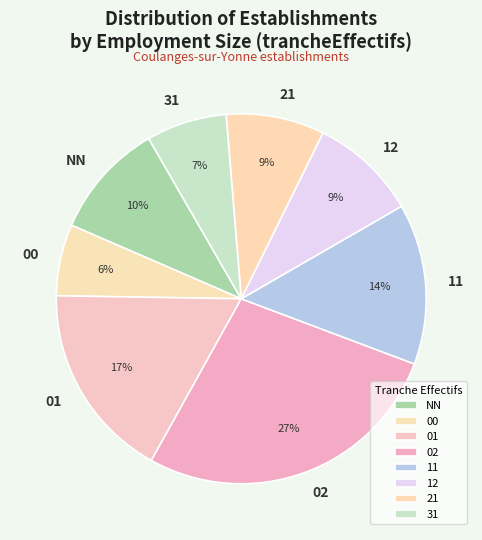

To the nearest percent, what is the average slice percentage?

12%